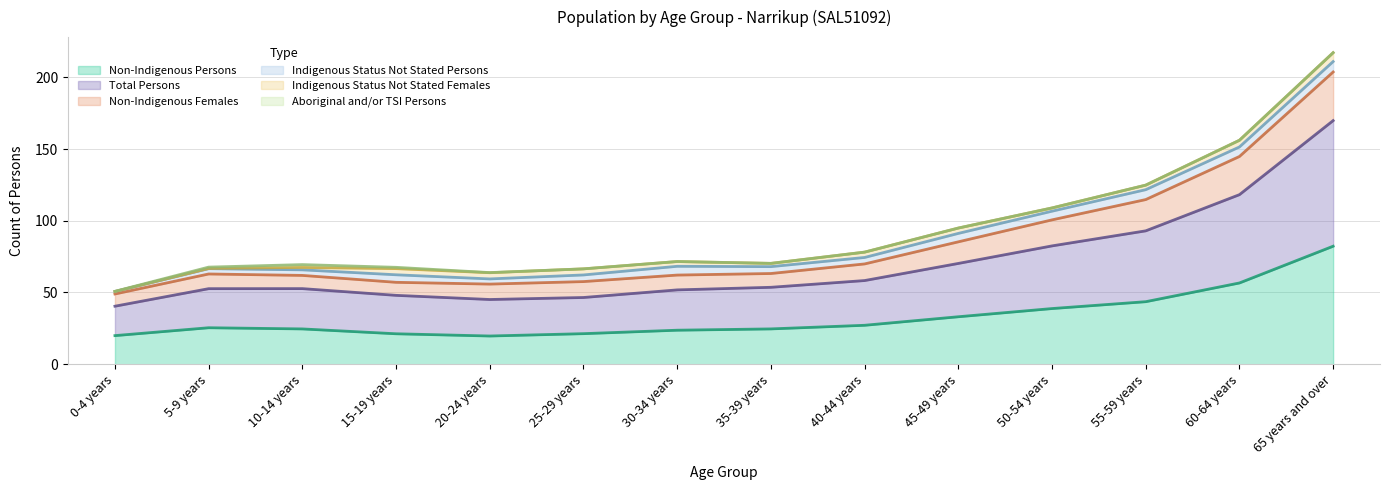

What are all the series names shown in the legend?

Non-Indigenous Persons, Total Persons, Non-Indigenous Females, Indigenous Status Not Stated Persons, Indigenous Status Not Stated Females, Aboriginal and/or TSI Persons